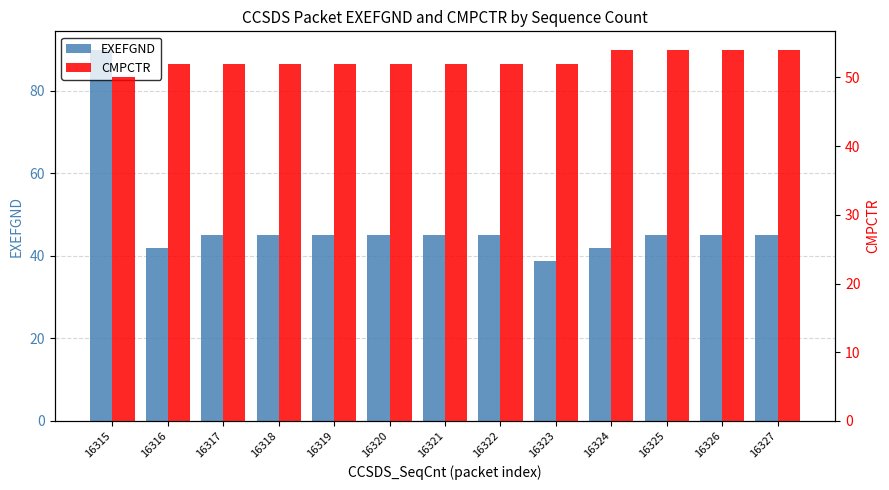

At which category is the sum across all series the highest?

16315